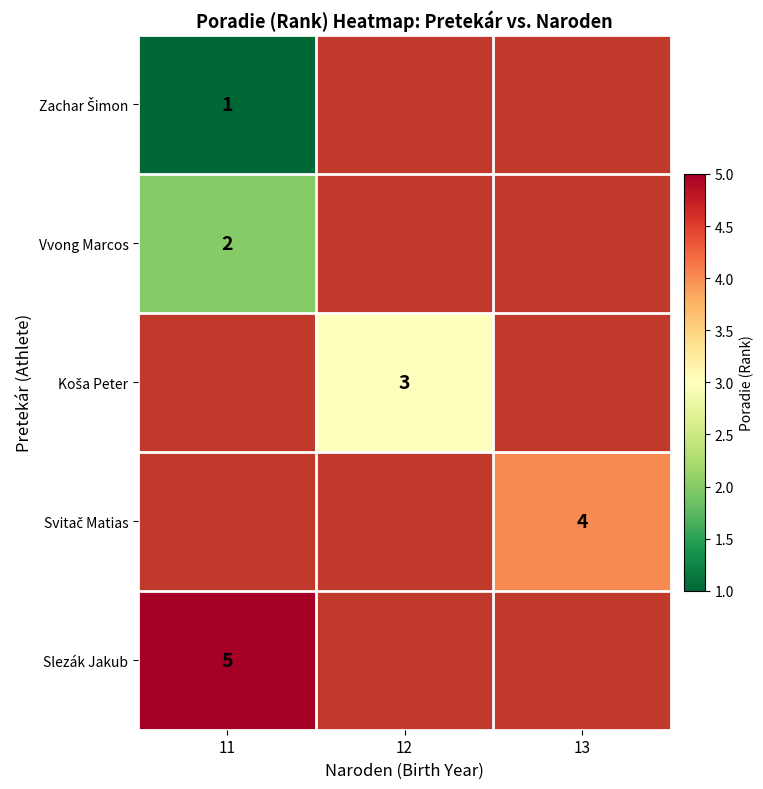

Which has a higher value, 13 or 11?

11